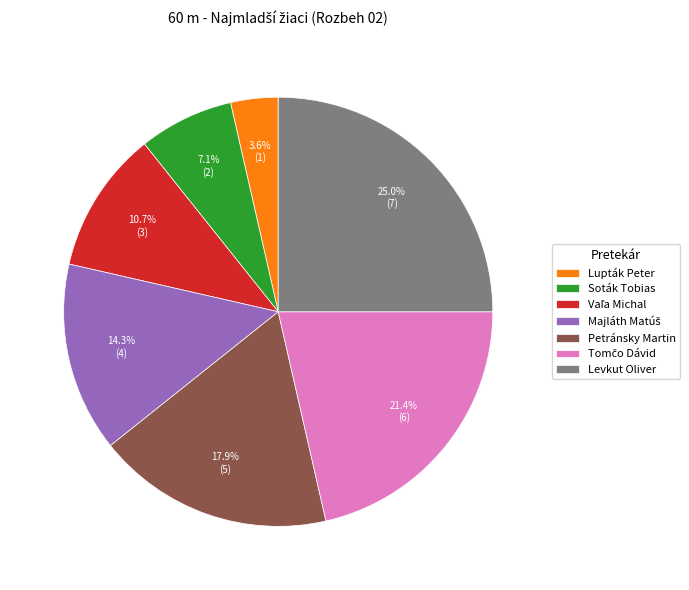

Which slice is the largest?

Levkut Oliver